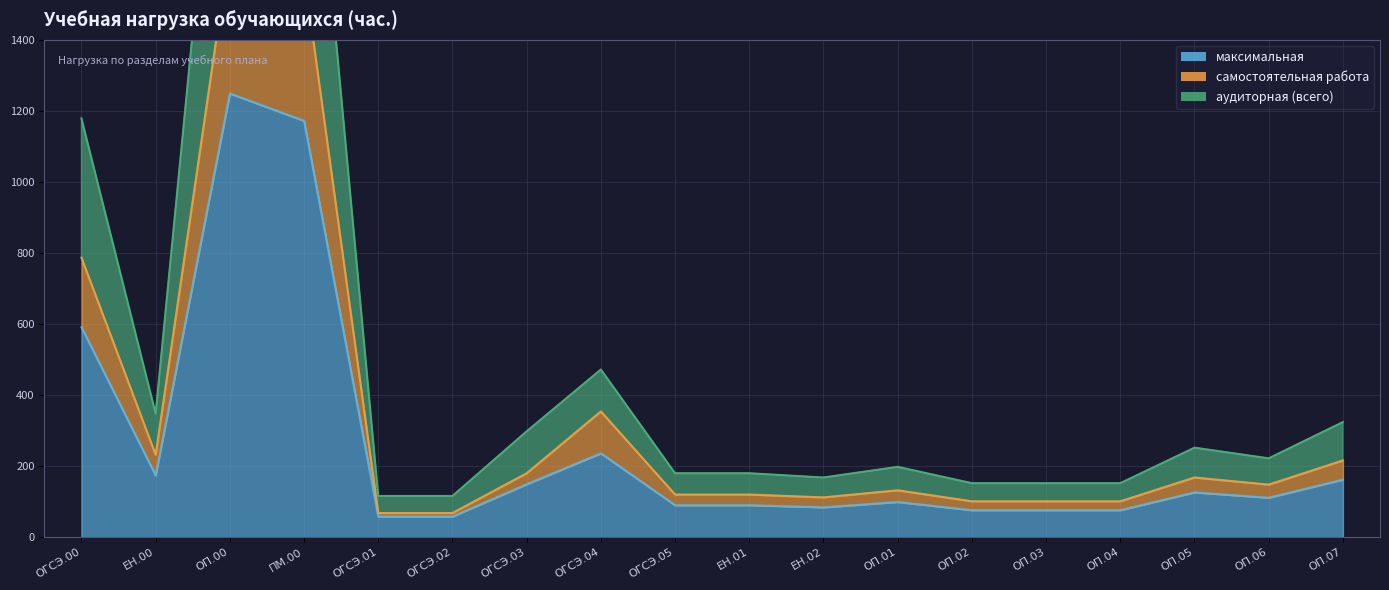

True or false: самостоятельная работа has a value of 68 at ОГСЭ.01.

True